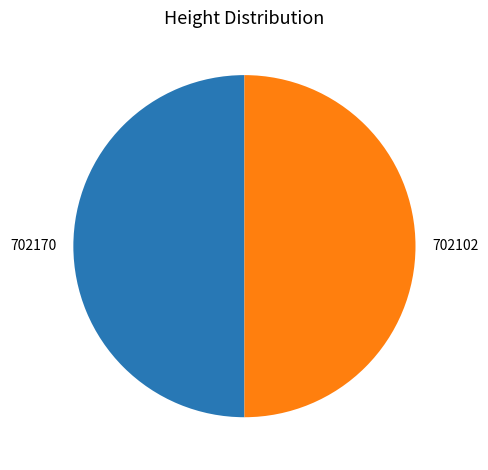

Count the number of slices in the pie.

2